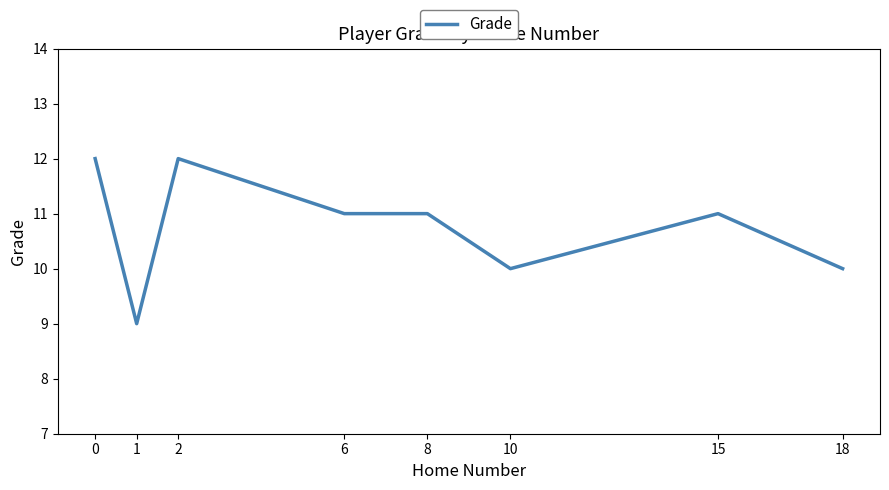

What is the change in value from 0 to 10?

-2